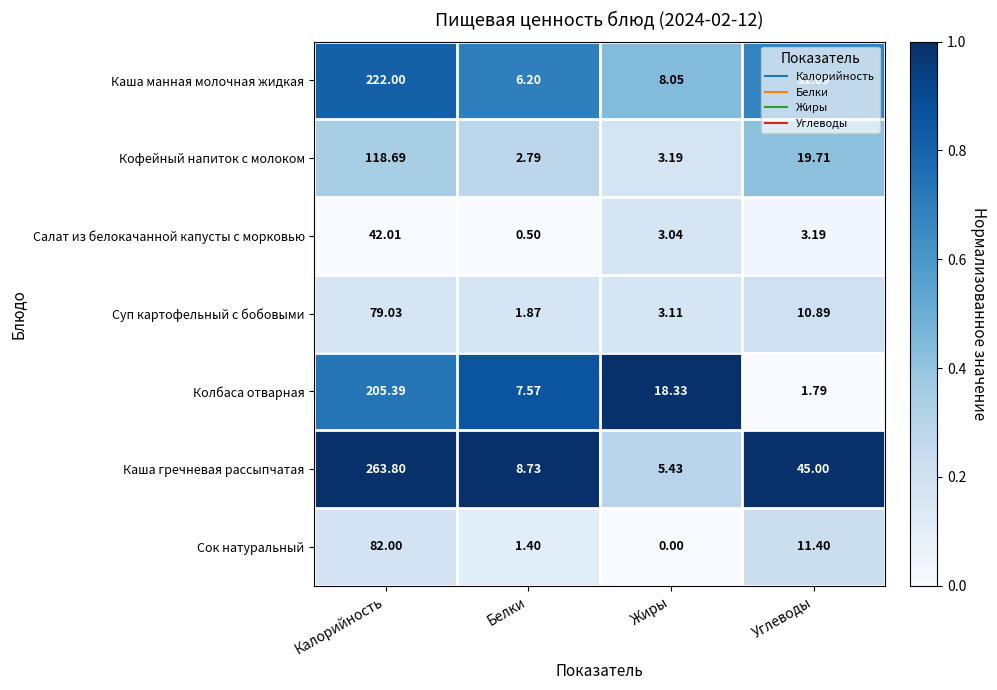

Which series has the largest total across all categories?

Каша гречневая рассыпчатая